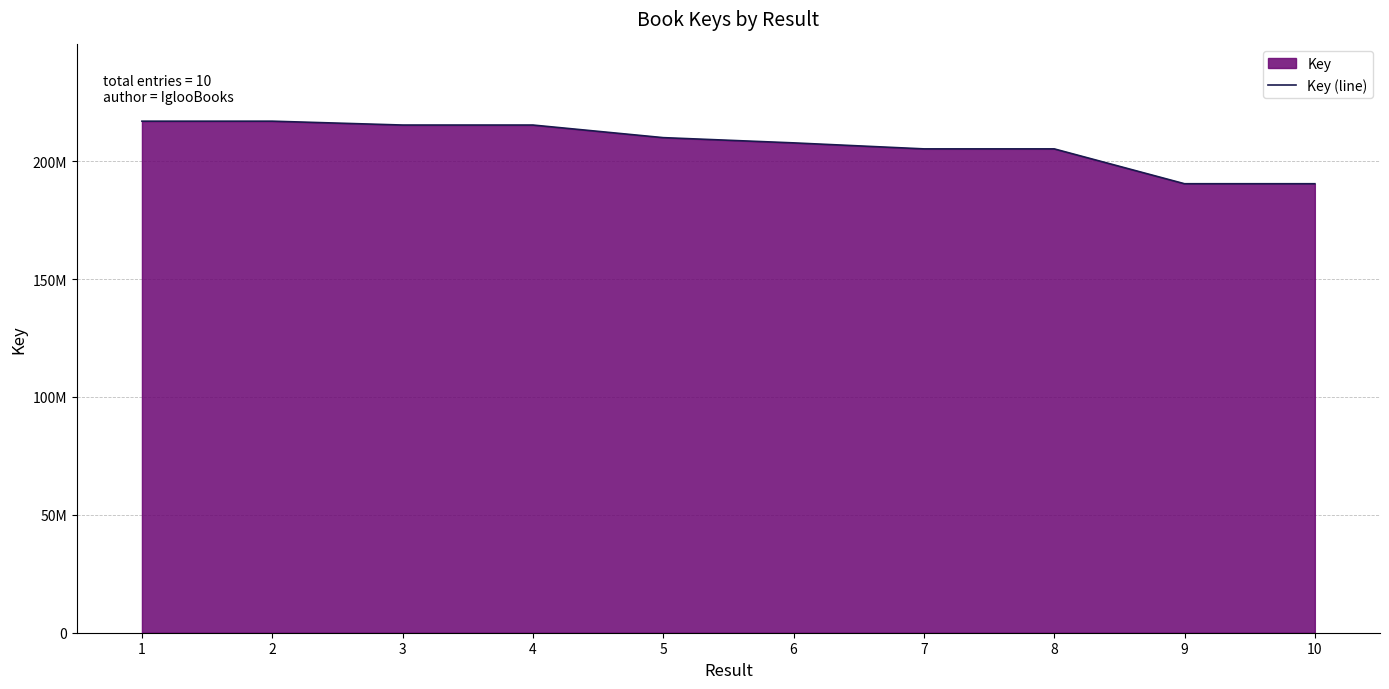

The chart shows a value of 356833471 at 2. True or false?

False